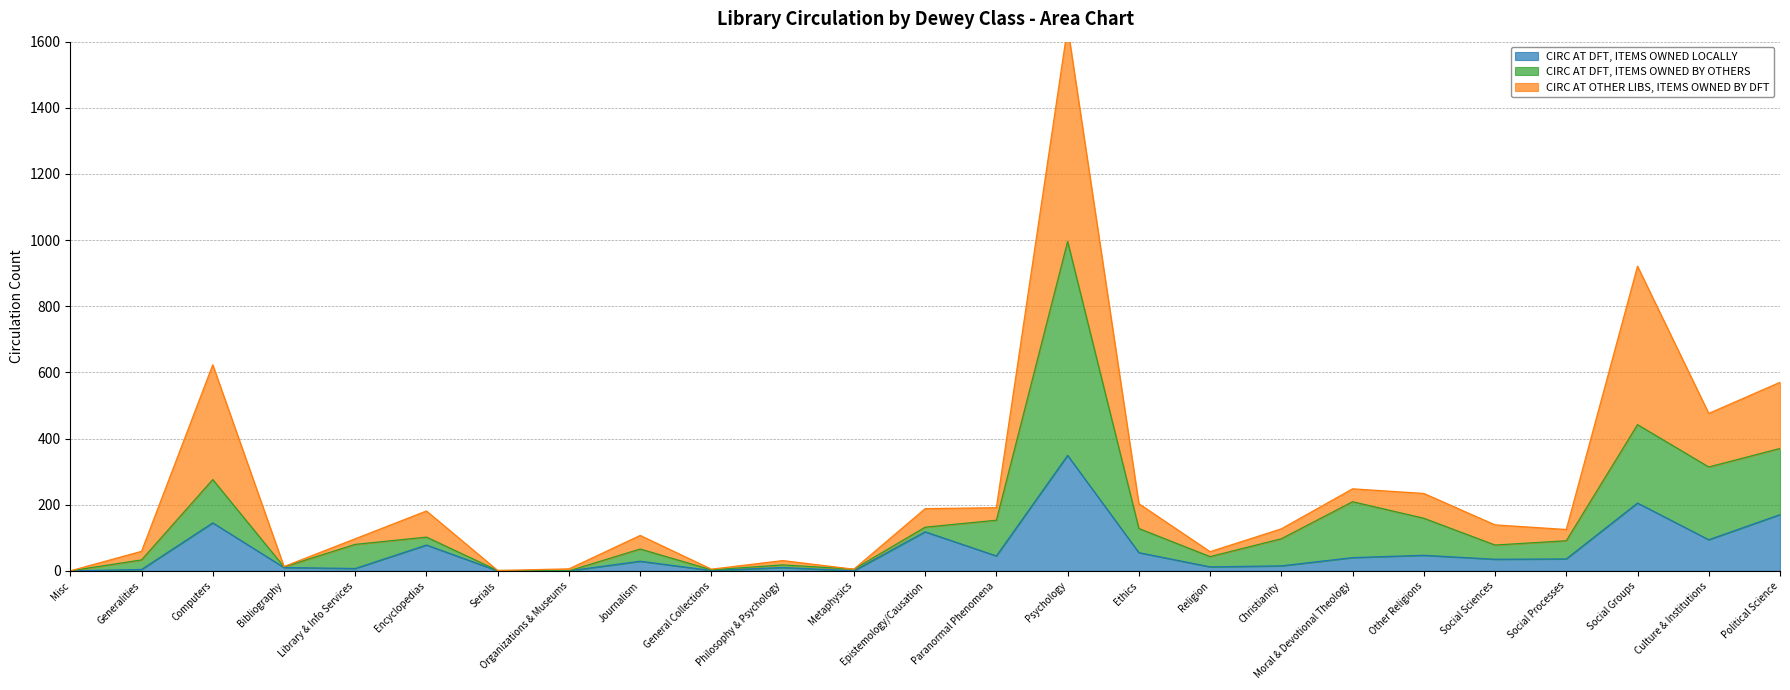

What is the maximum value for CIRC AT DFT, ITEMS OWNED LOCALLY?

349